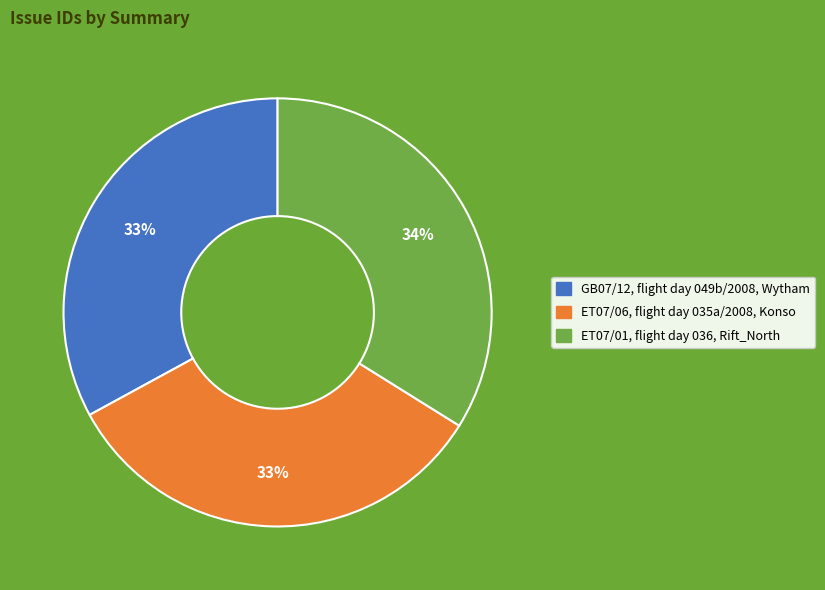

The ET07/06, flight day 035a/2008, Konso slice represents 33% of the pie. True or false?

True